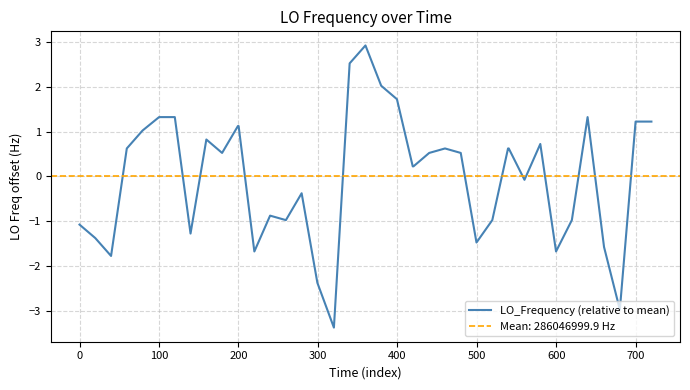

What is the maximum value for LO_Frequency (relative to mean)?

2.9